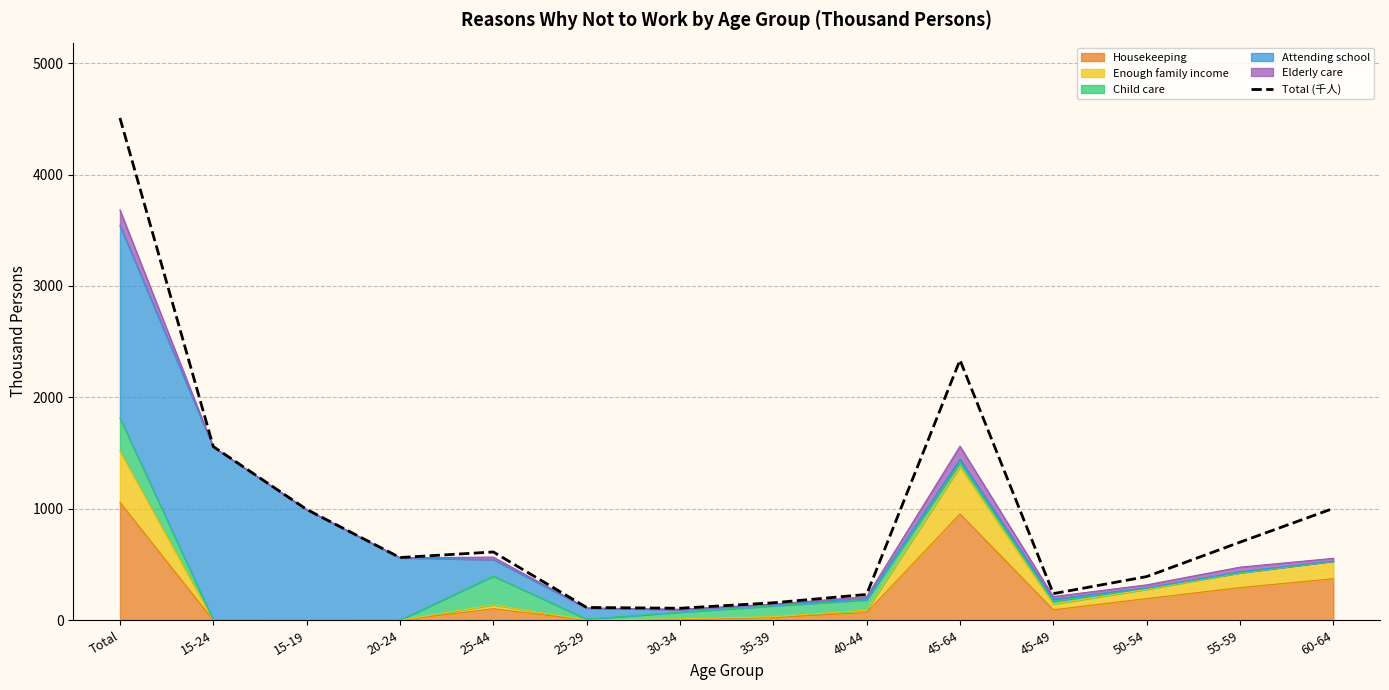

What is the difference between the maximum and minimum values?

4400